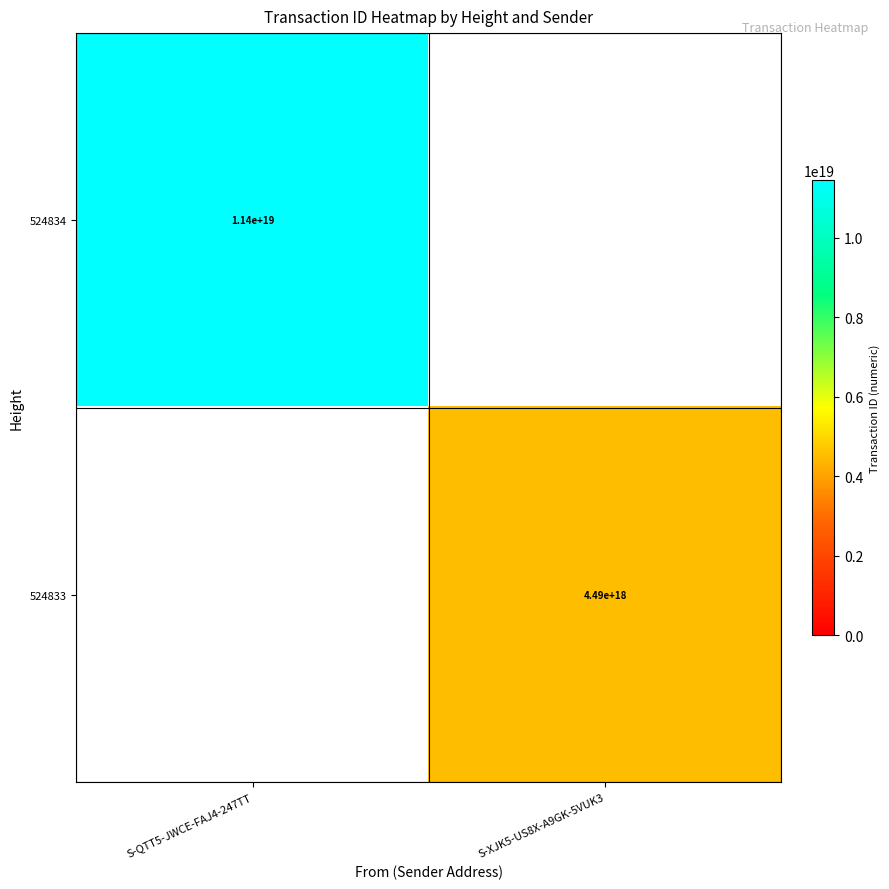

Count the number of categories in the chart.

2